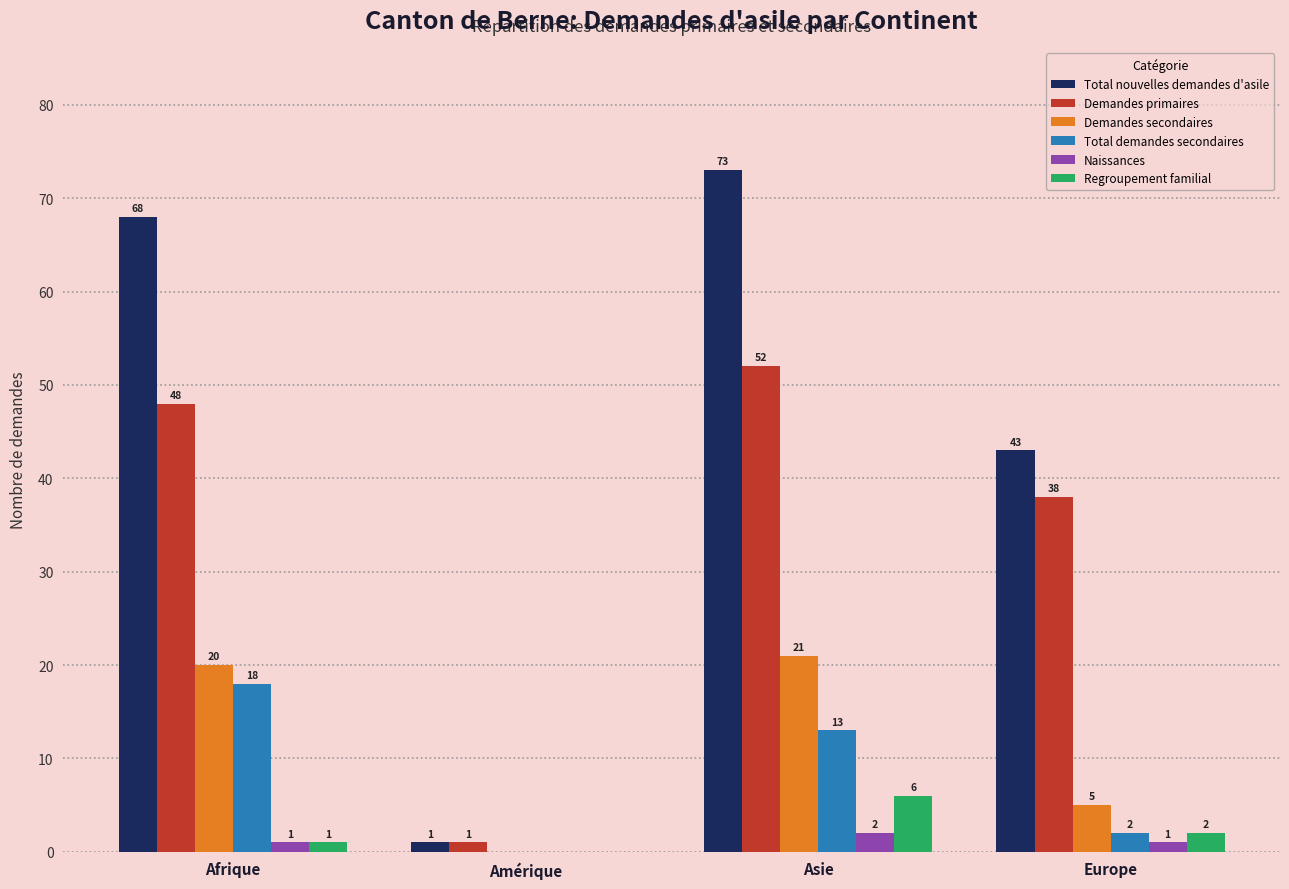

At which label is Demandes primaires closest to 26?

Europe